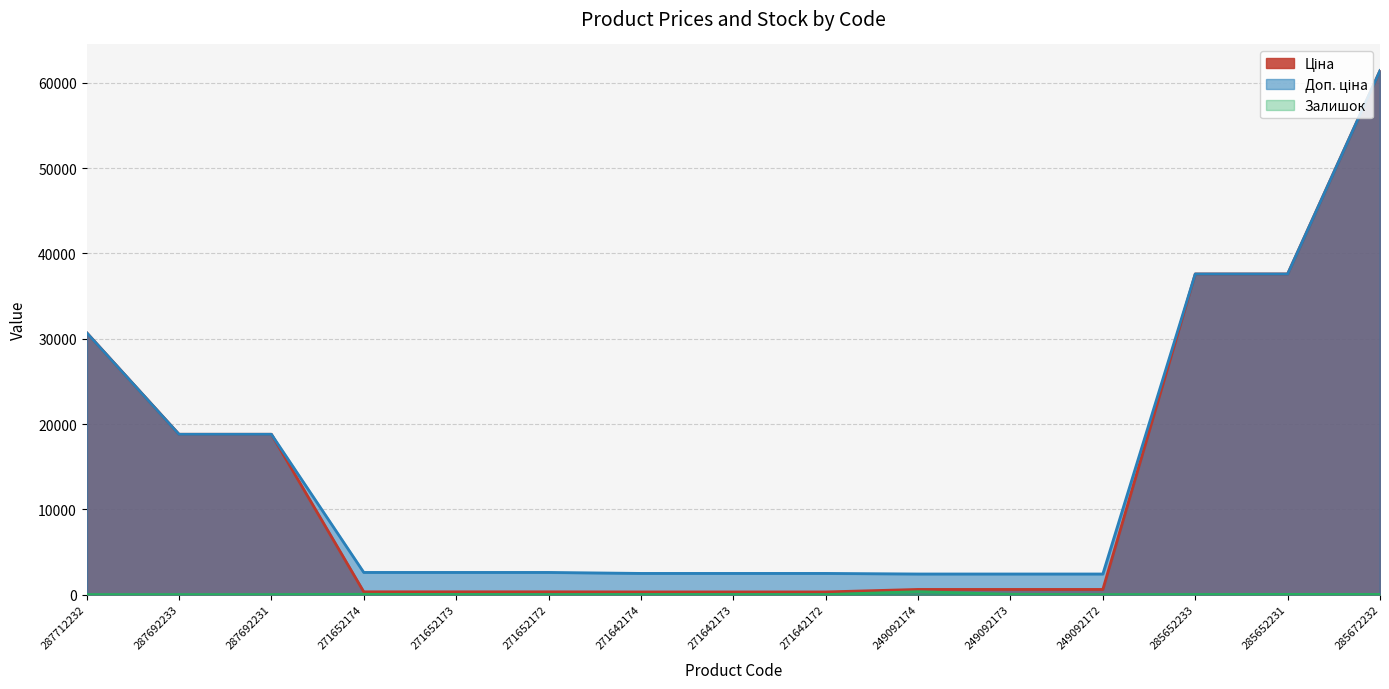

At which category does Залишок reach its first local valley?

271652172